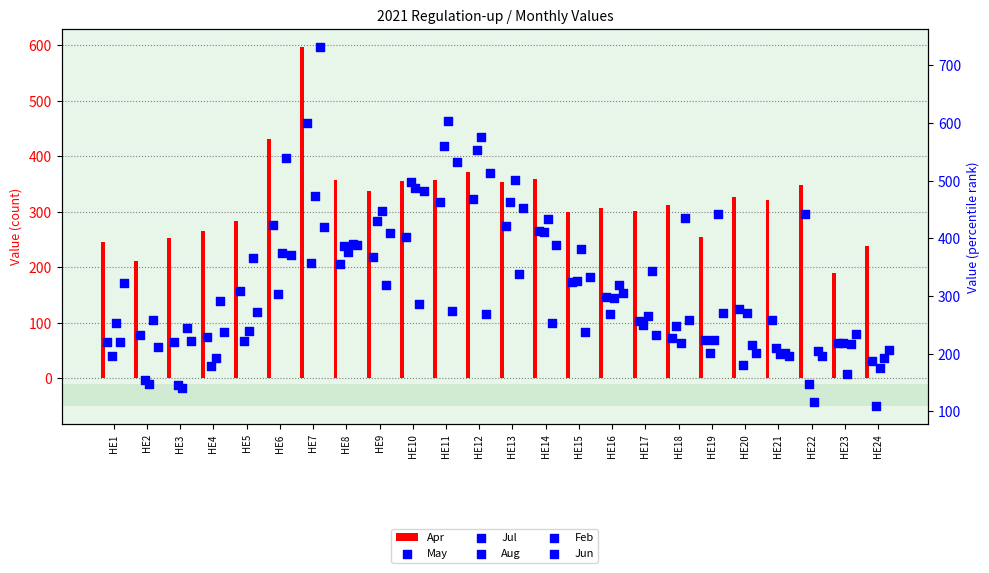

What is the total value across all series at HE12?

2752